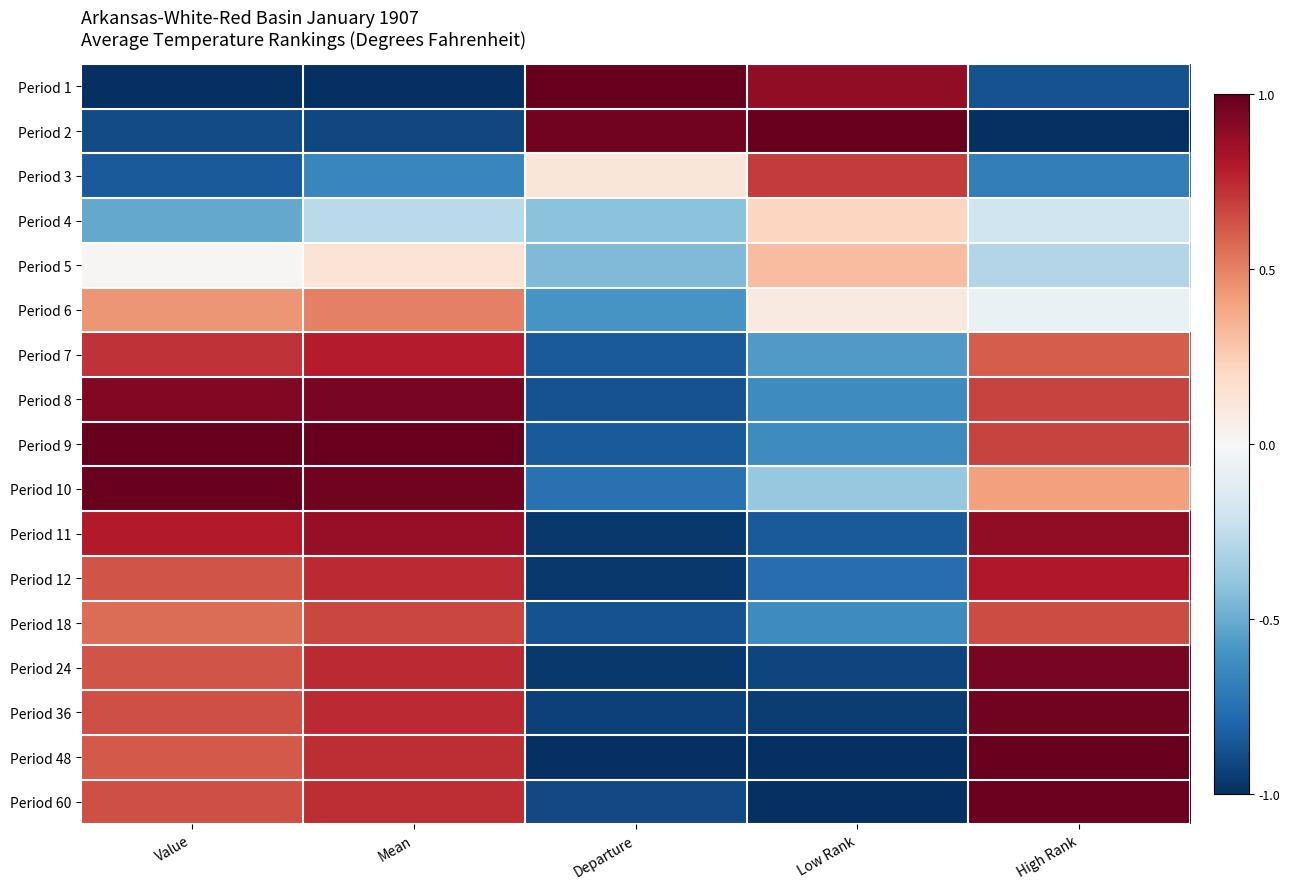

Reading right to left, list all the values displayed in this chart.

Period 1: High Rank=-0.9	Low Rank=0.9	Departure=1.0	Mean=-1.0	Value=-1.0
Period 2: High Rank=-1.0	Low Rank=1.0	Departure=1.0	Mean=-0.9	Value=-0.9
Period 3: High Rank=-0.7	Low Rank=0.7	Departure=0.1	Mean=-0.7	Value=-0.8
Period 4: High Rank=-0.2	Low Rank=0.2	Departure=-0.4	Mean=-0.3	Value=-0.5
Period 5: High Rank=-0.3	Low Rank=0.3	Departure=-0.4	Mean=0.1	Value=0.0
Period 6: High Rank=-0.1	Low Rank=0.1	Departure=-0.6	Mean=0.5	Value=0.4
Period 7: High Rank=0.6	Low Rank=-0.6	Departure=-0.8	Mean=0.8	Value=0.7
Period 8: High Rank=0.7	Low Rank=-0.6	Departure=-0.9	Mean=1.0	Value=0.9
Period 9: High Rank=0.7	Low Rank=-0.6	Departure=-0.8	Mean=1.0	Value=1.0
Period 10: High Rank=0.4	Low Rank=-0.4	Departure=-0.8	Mean=1.0	Value=1.0
Period 11: High Rank=0.9	Low Rank=-0.8	Departure=-1.0	Mean=0.9	Value=0.8
Period 12: High Rank=0.8	Low Rank=-0.8	Departure=-1.0	Mean=0.7	Value=0.6
Period 18: High Rank=0.7	Low Rank=-0.6	Departure=-0.9	Mean=0.7	Value=0.6
Period 24: High Rank=1.0	Low Rank=-0.9	Departure=-1.0	Mean=0.7	Value=0.6
Period 36: High Rank=1.0	Low Rank=-1.0	Departure=-0.9	Mean=0.7	Value=0.6
Period 48: High Rank=1.0	Low Rank=-1.0	Departure=-1.0	Mean=0.7	Value=0.6
Period 60: High Rank=1.0	Low Rank=-1.0	Departure=-0.9	Mean=0.7	Value=0.6